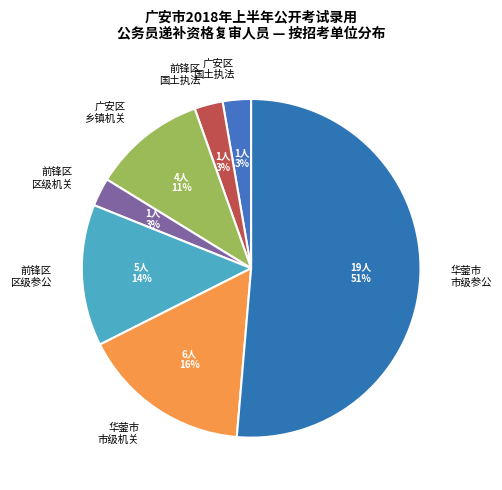

True or false: 前锋区 区级参公 accounts for 2% of the total.

False